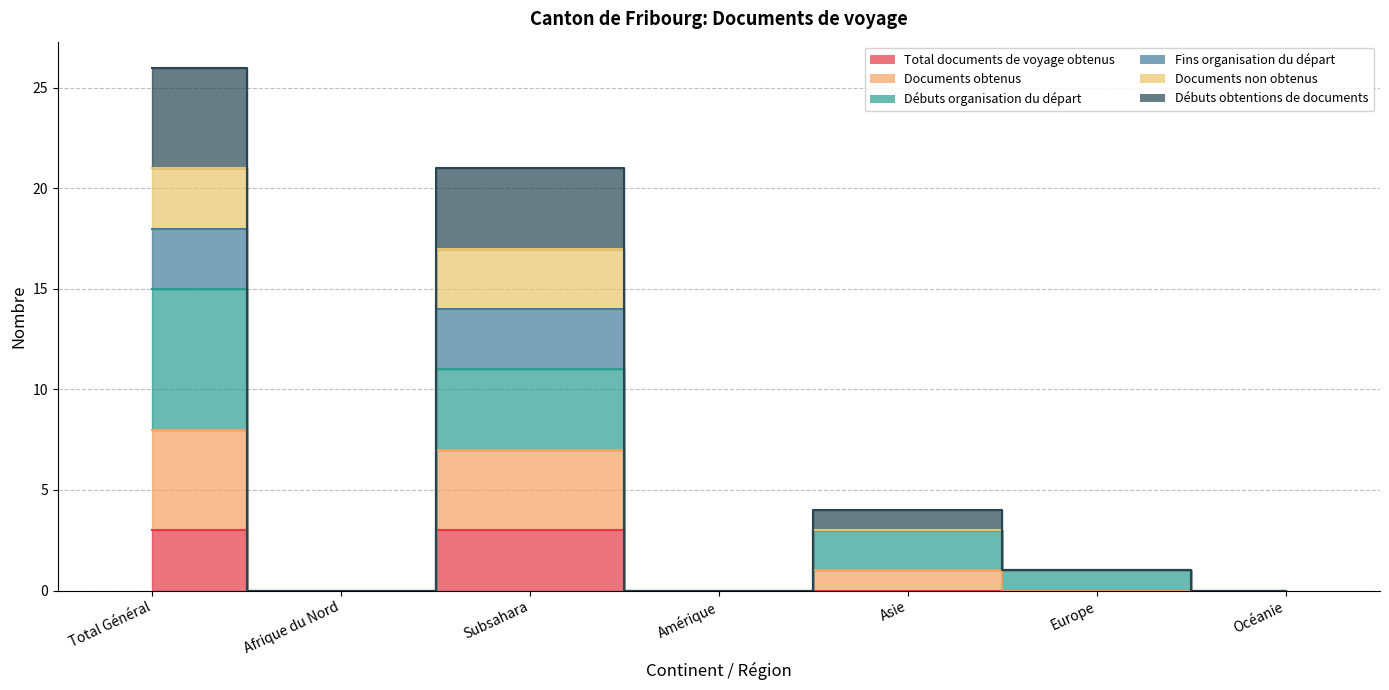

List the labels in order of Débuts obtentions de documents value, largest first.

Total Général, Subsahara, Asie, Europe, Afrique du Nord, Amérique, Océanie